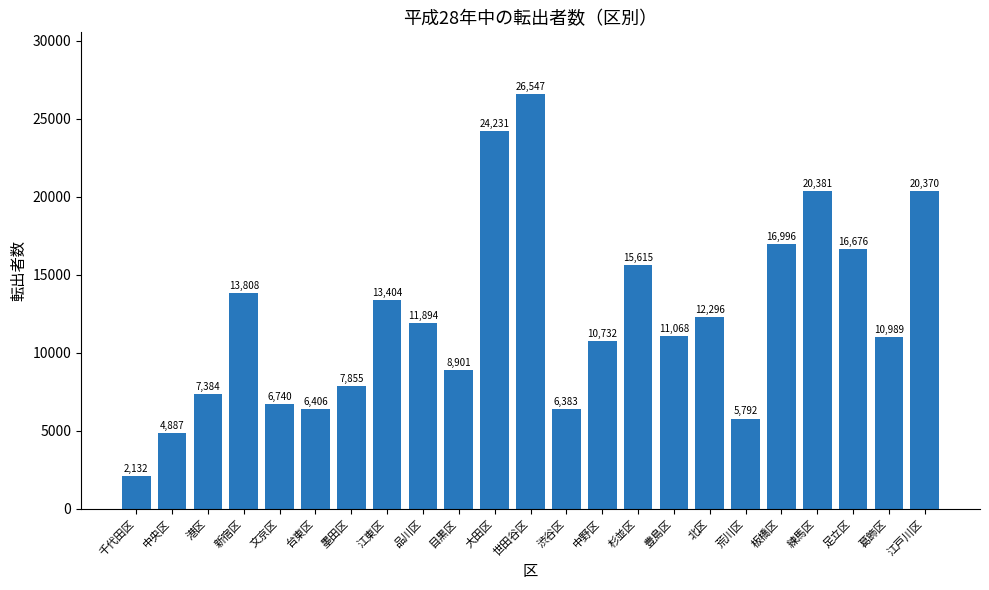

What is the sum of the values at 渋谷区 and 大田区?

30614